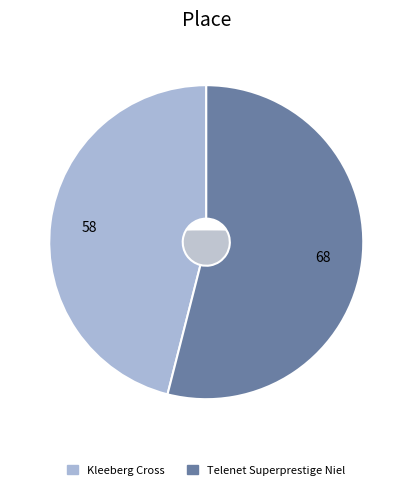

How many segments does this pie chart have?

2